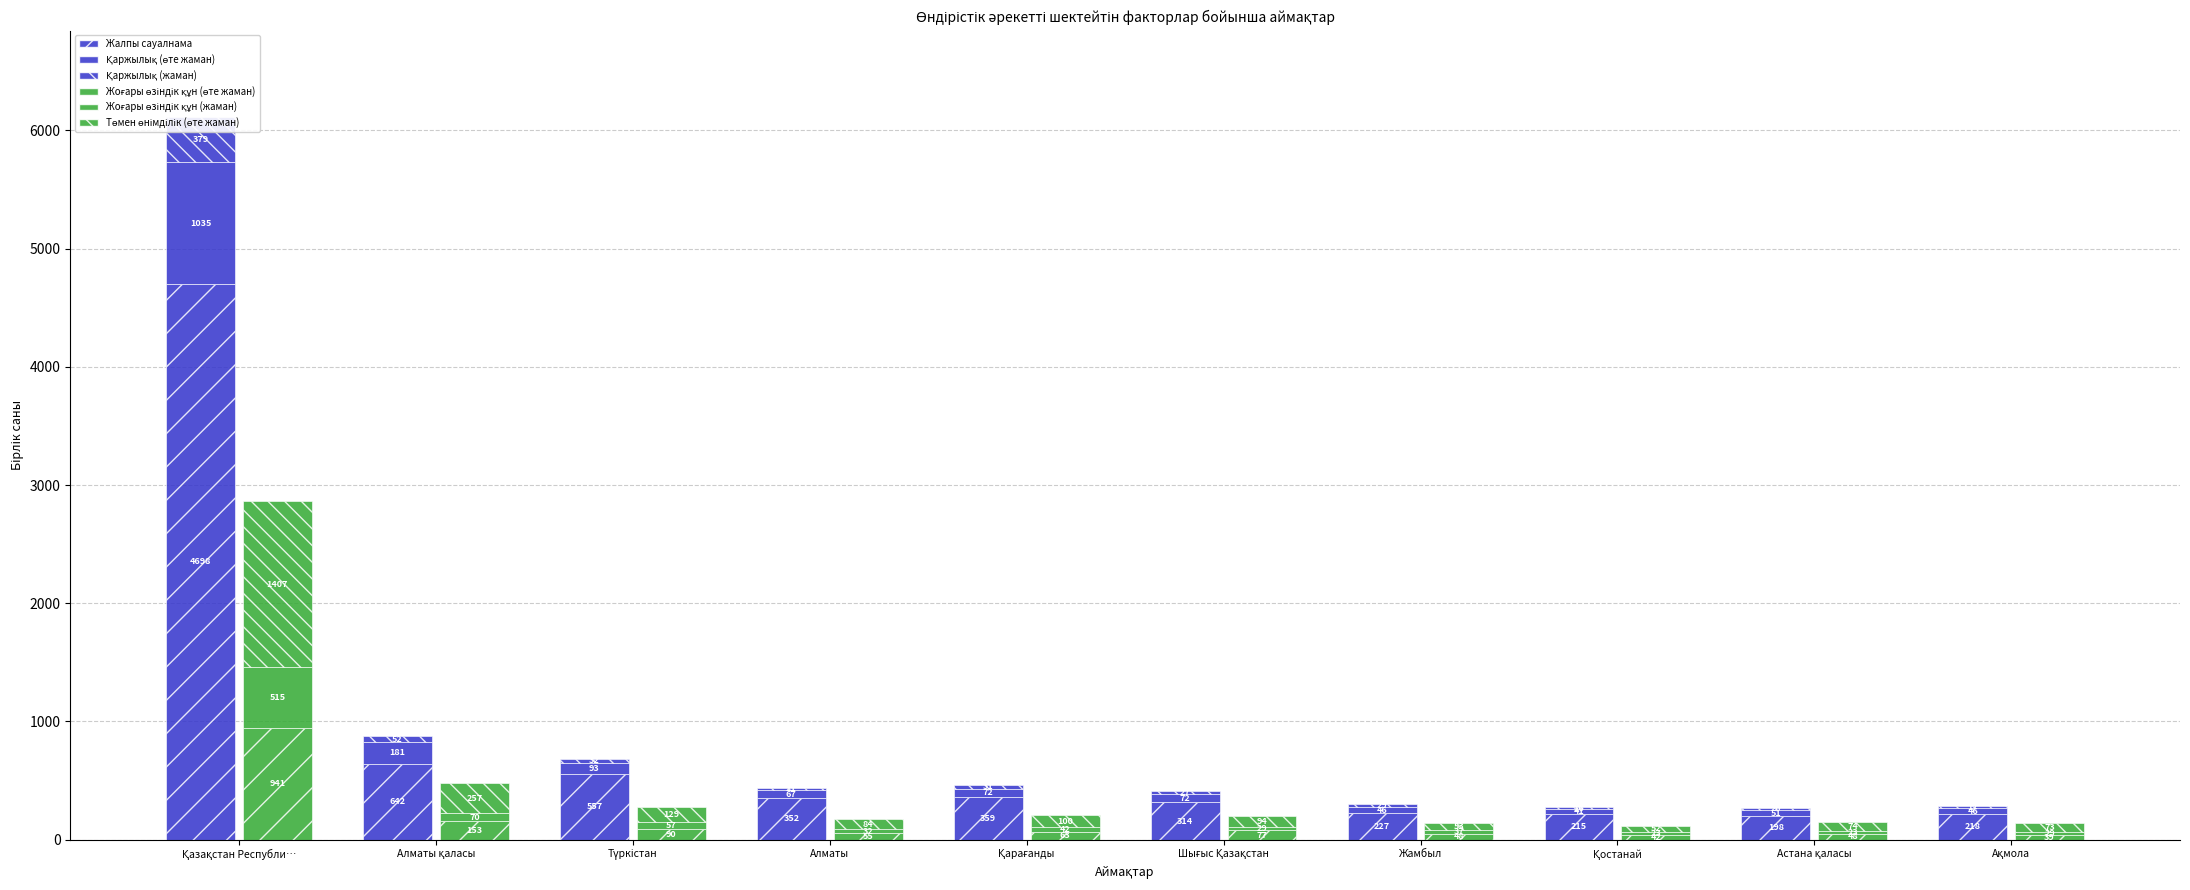

At which label does Қаржылық (жаман) first exceed 29?

Қазақстан Республи…